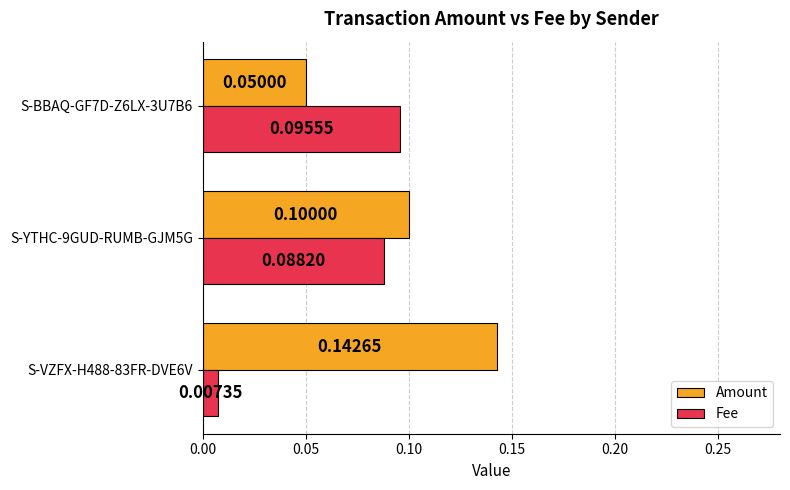

Is the value of Fee at S-BBAQ-GF7D-Z6LX-3U7B6 greater than the value of Amount at S-BBAQ-GF7D-Z6LX-3U7B6?

Yes